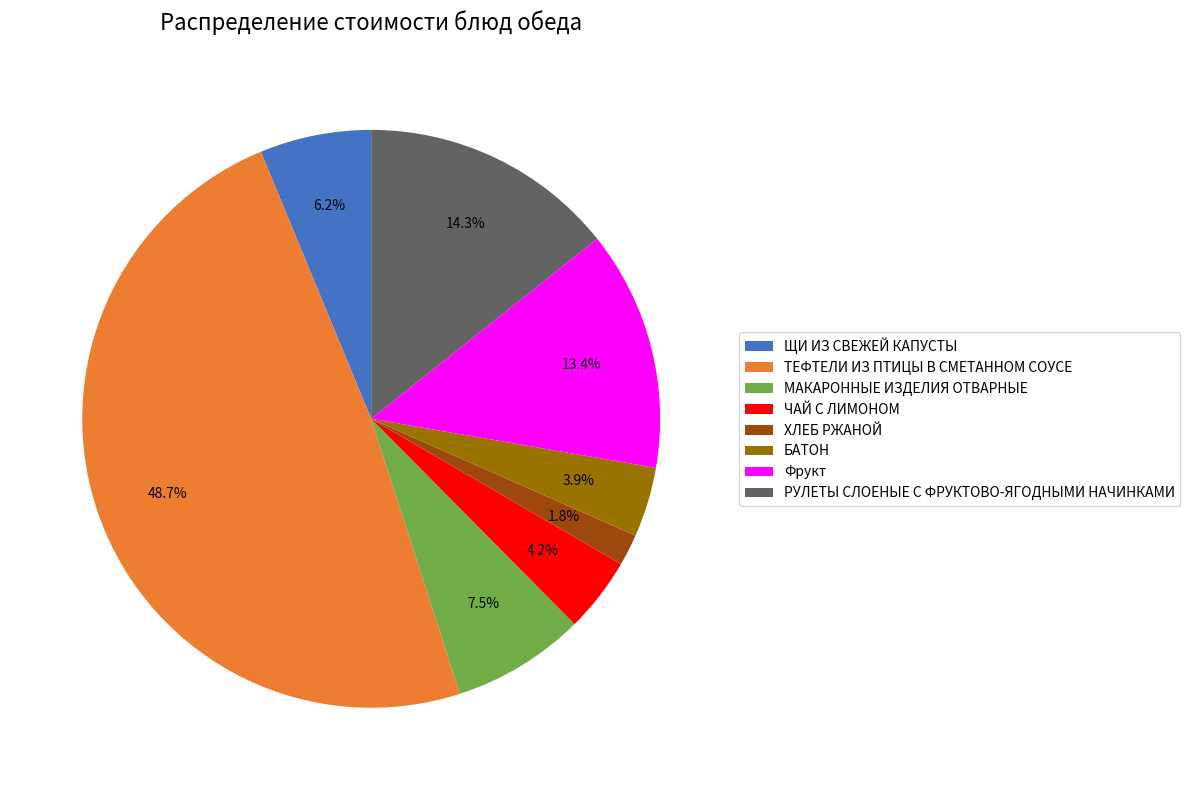

True or false: ЩИ ИЗ СВЕЖЕЙ КАПУСТЫ accounts for 6% of the total.

True